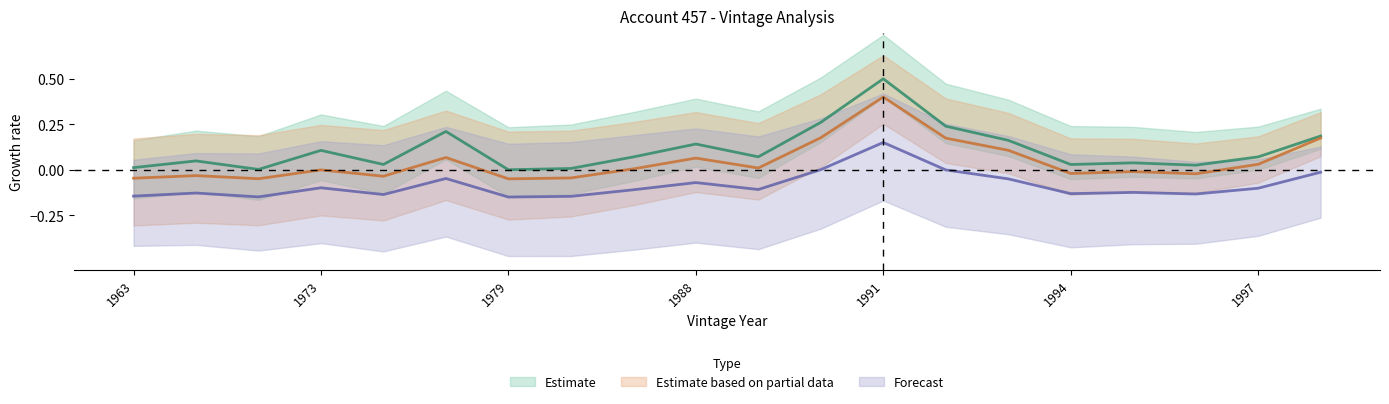

At how many categories does at least one series exceed 0?

19